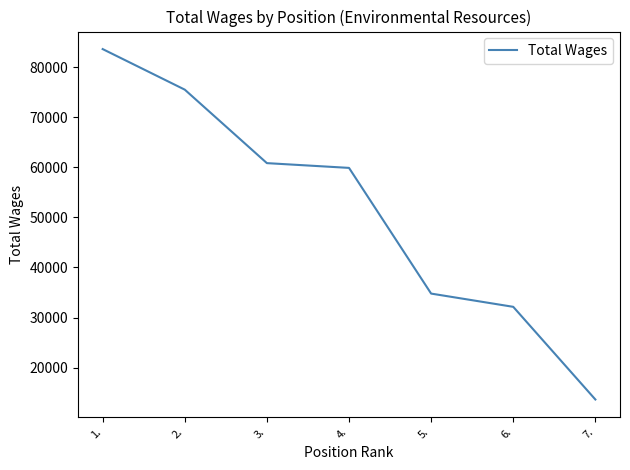

List the labels in order of value, largest first.

1., 2., 3., 4., 5., 6., 7.